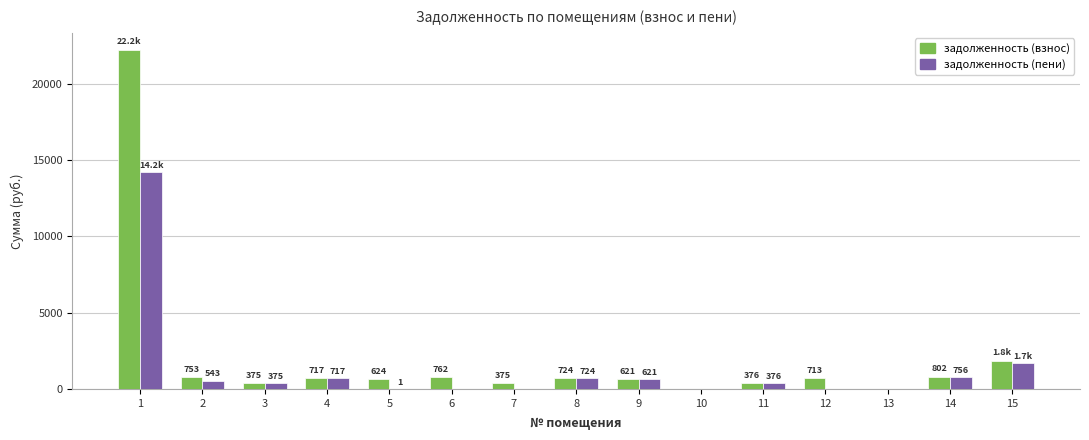

How many groups of bars are there?

15